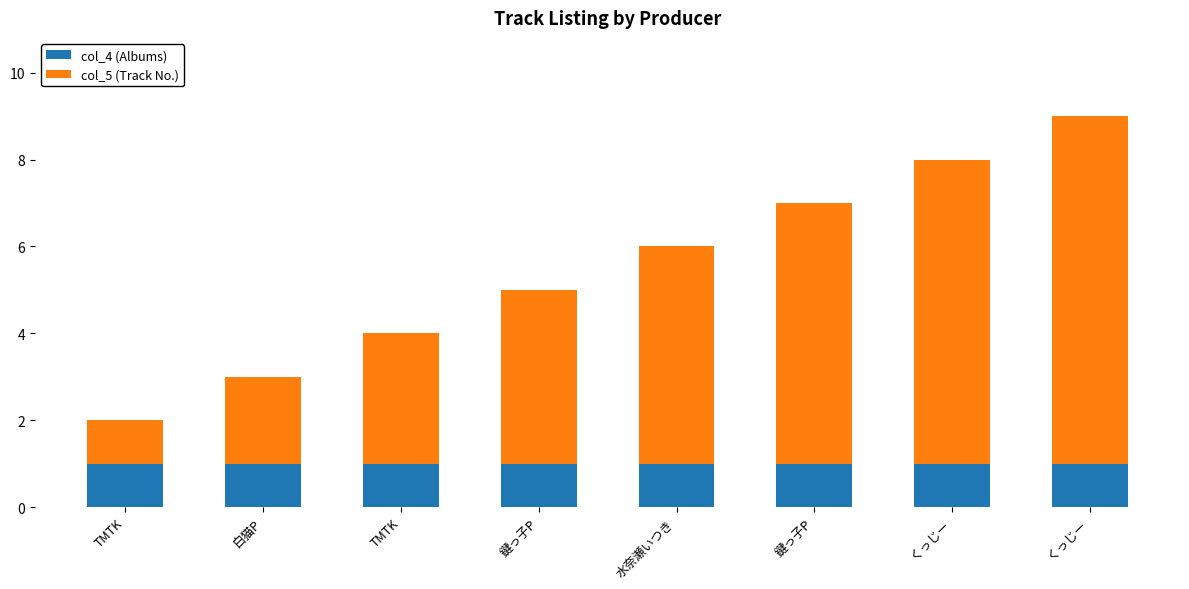

What are all the series names shown in the legend?

col_4 (Albums), col_5 (Track No.)